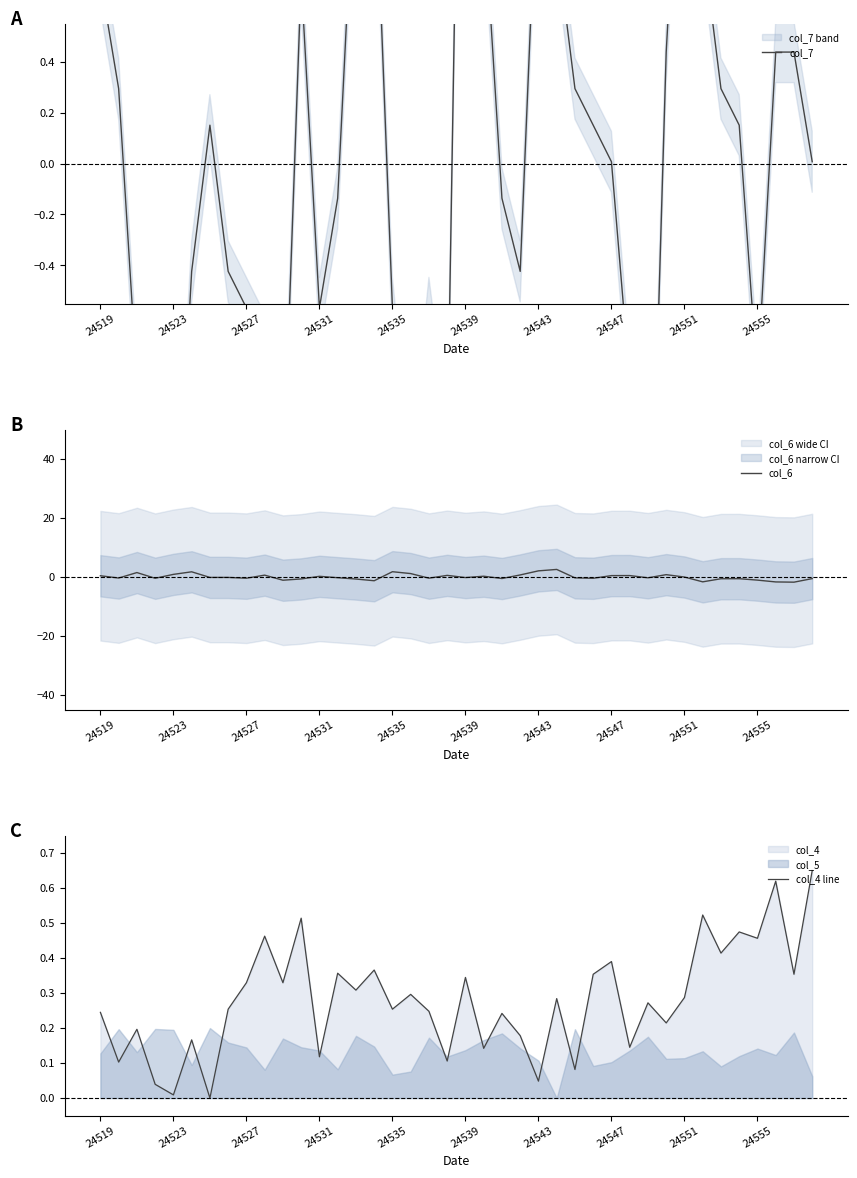

Which series has the largest total across all categories?

col_4 line